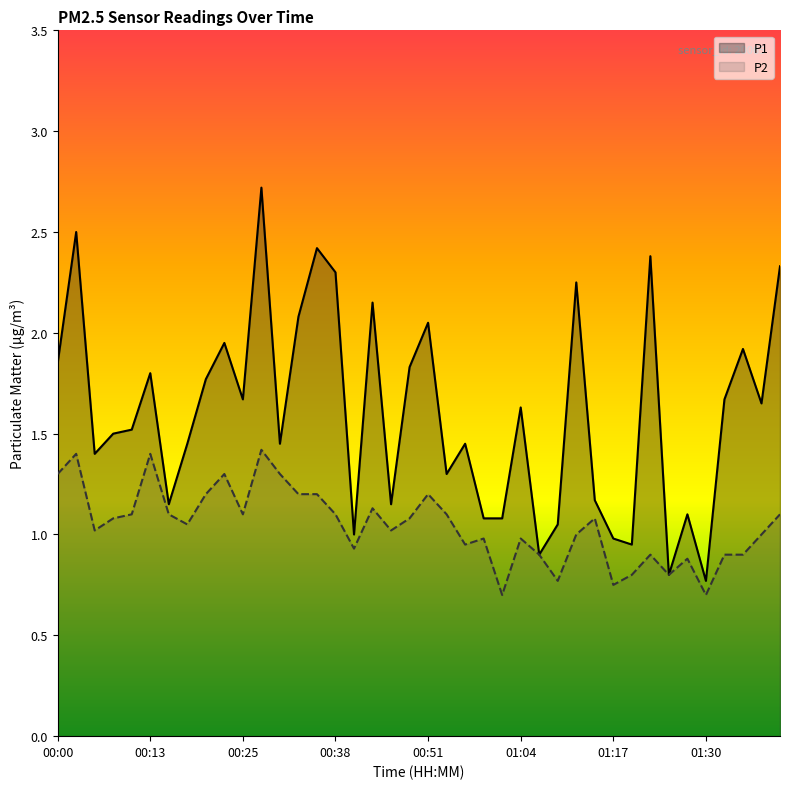

Reading left to right, list all the values displayed in this chart.

P1: 1.9	2.5	1.4	1.5	1.5	1.8	1.1	1.4	1.8	1.9	1.7	2.7	1.4	2.1	2.4	2.3	1.0	2.1	1.1	1.8	2.0	1.3	1.4	1.1	1.1	1.6	0.9	1.1	2.2	1.2	1.0	0.9	2.4	0.8	1.1	0.8	1.7	1.9	1.6	2.3
P2: 1.3	1.4	1.0	1.1	1.1	1.4	1.1	1.1	1.2	1.3	1.1	1.4	1.3	1.2	1.2	1.1	0.9	1.1	1.0	1.1	1.2	1.1	0.9	1.0	0.7	1.0	0.9	0.8	1.0	1.1	0.8	0.8	0.9	0.8	0.9	0.7	0.9	0.9	1.0	1.1